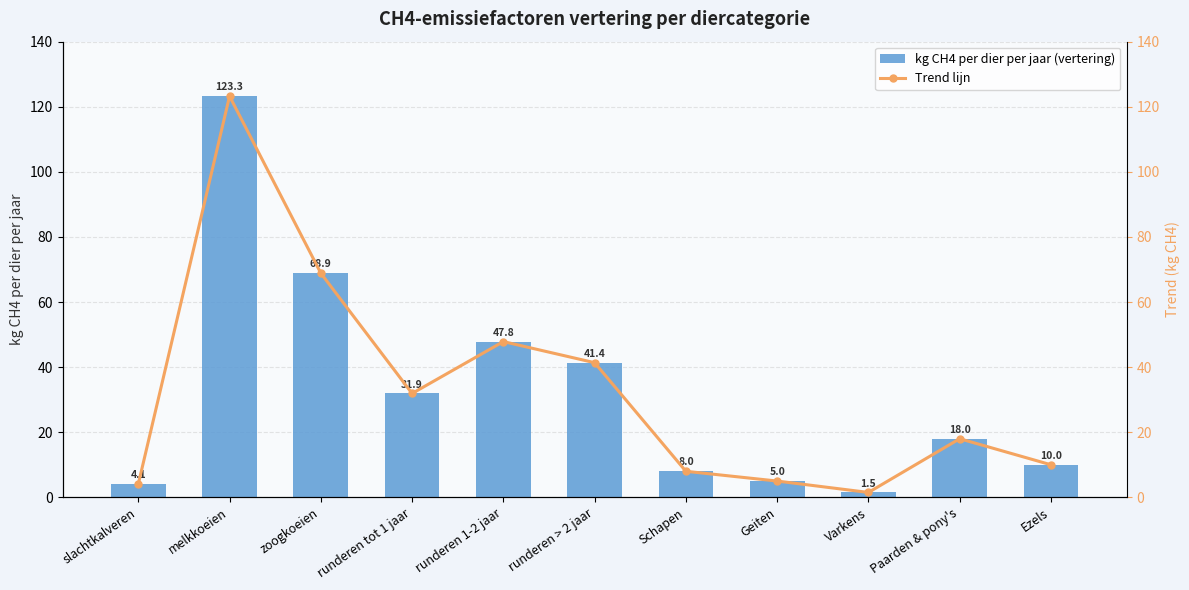

What is the total value across all series at runderen 1-2 jaar?

95.7